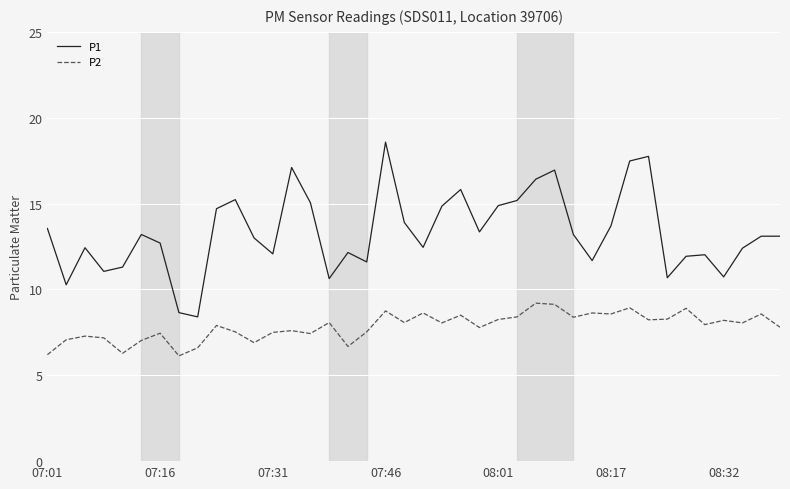

What is the lowest value of the P1 series?

8.4